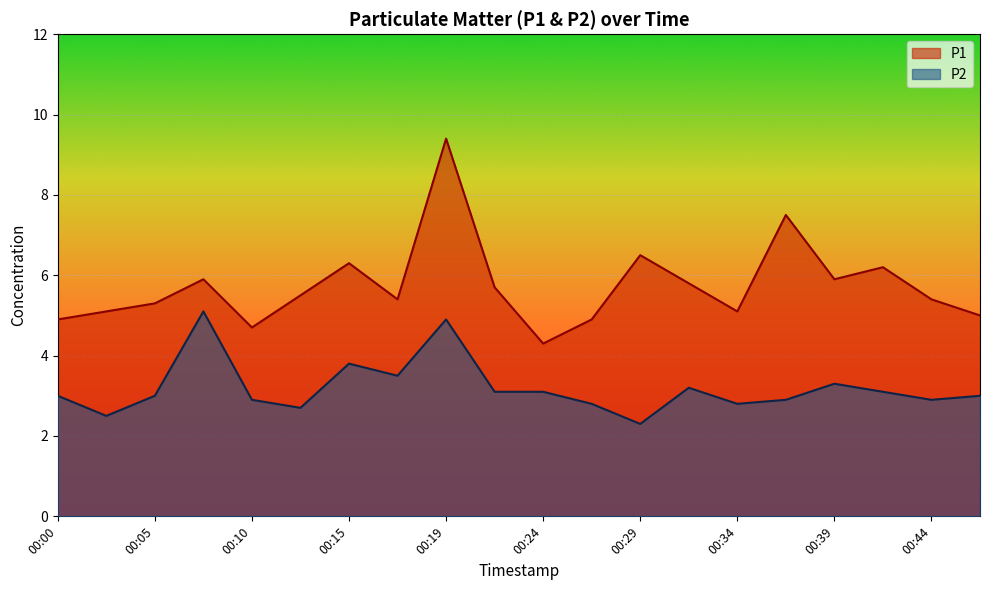

At 00:17, list the series in order from largest to smallest.

P1, P2